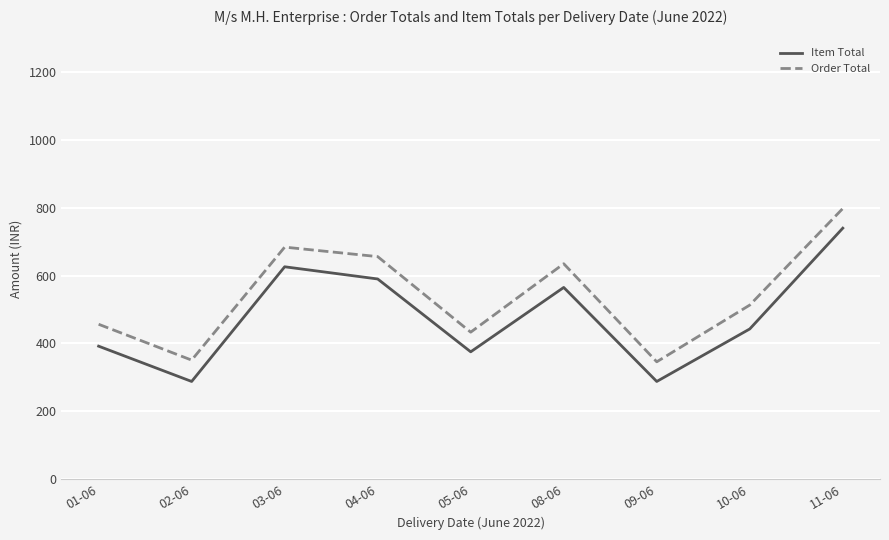

The value of Item Total at 11-06 is 1018.9. True or false?

False